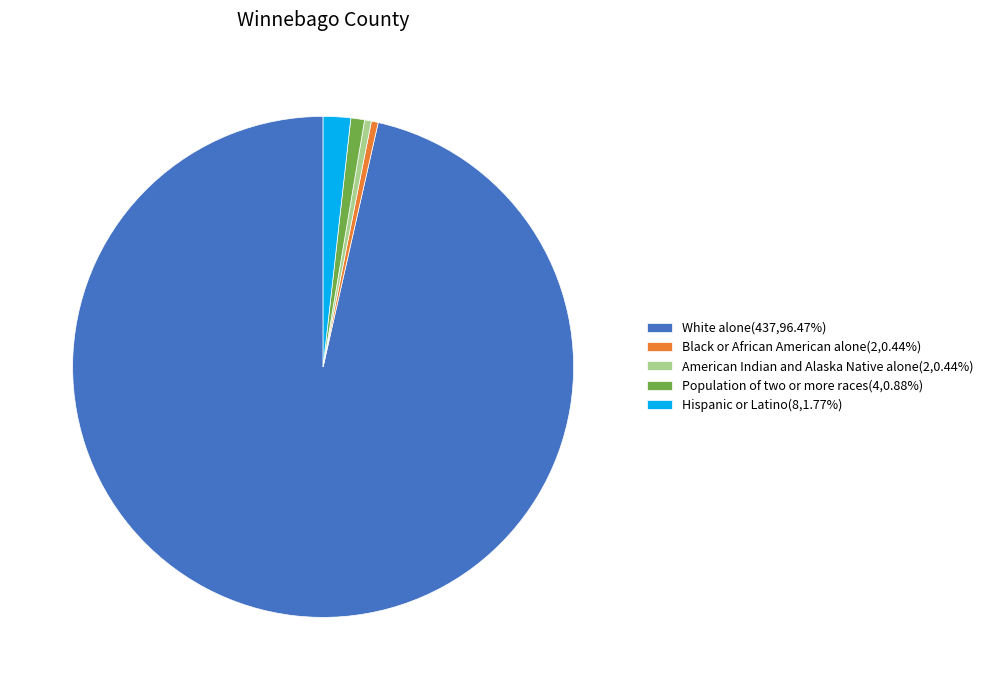

Do White alone(437,96.47%) and Black or African American alone(2,0.44%) together represent more than half of the pie?

Yes